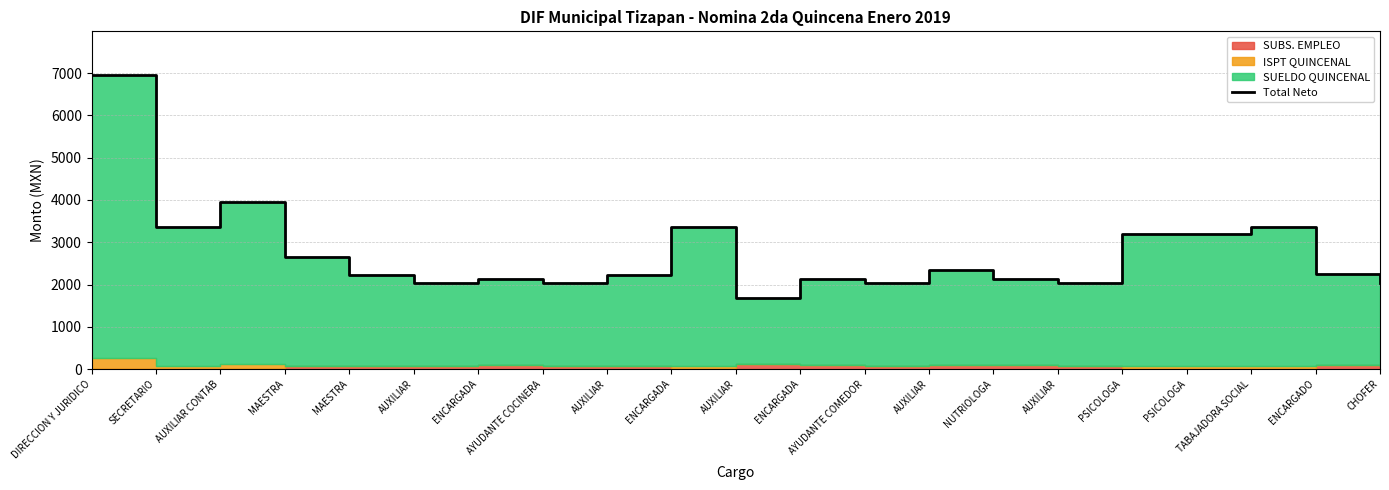

How many points are higher than both their immediate neighbors (excluding endpoints)?

6